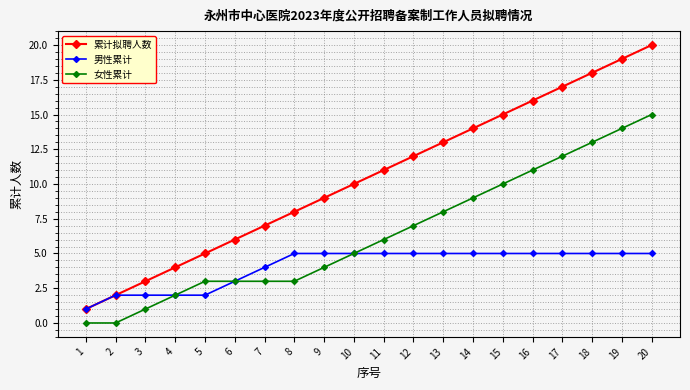

True or false: 累计拟聘人数 and 女性累计 cross at least once.

False